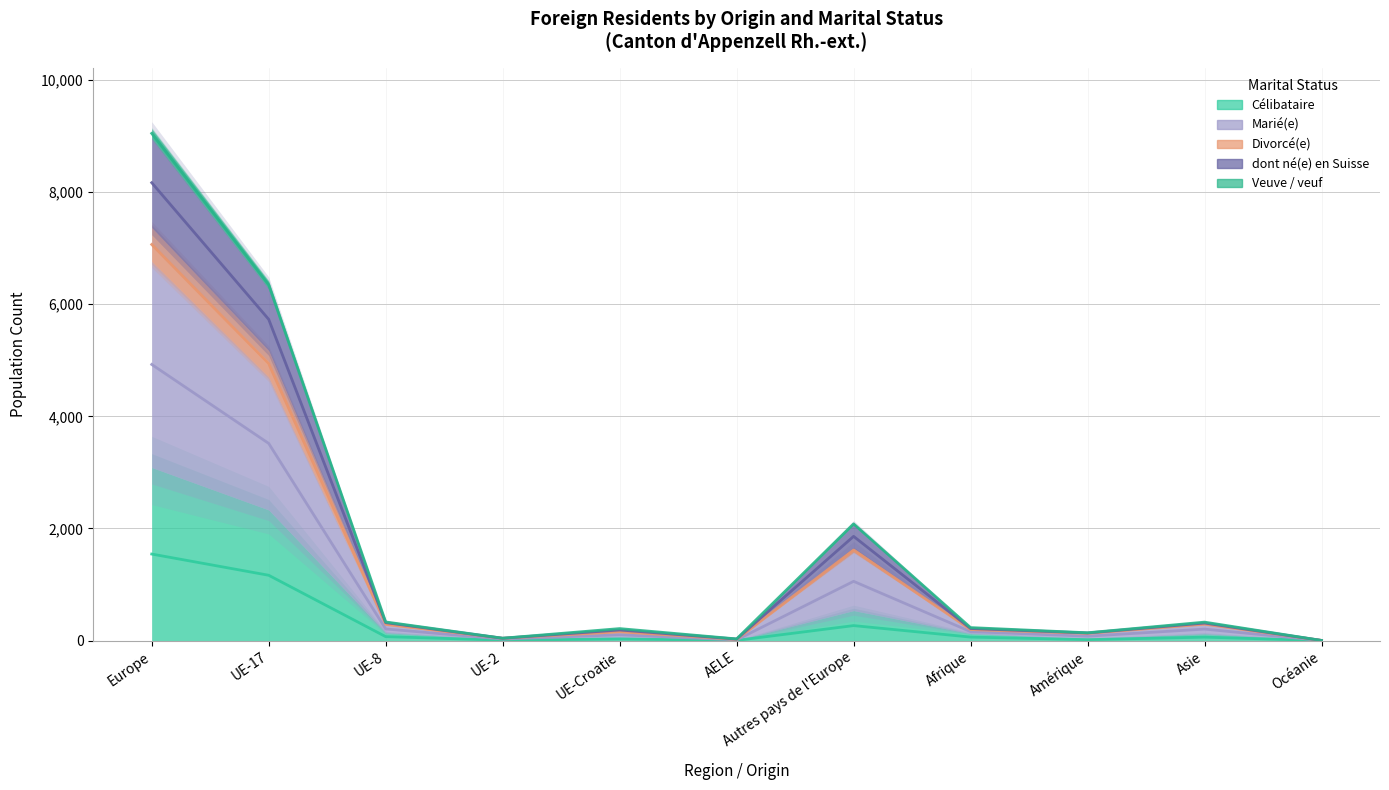

What is the minimum value shown in the chart?

0.5